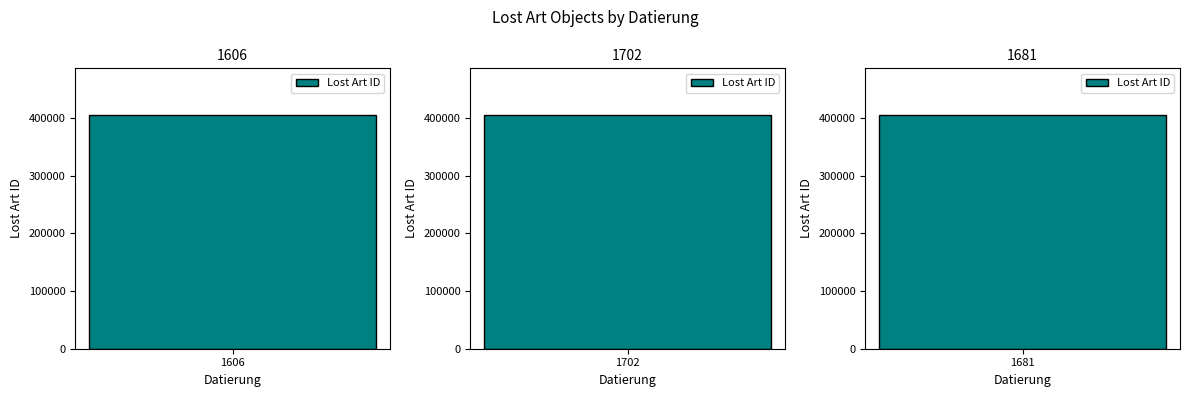

What is the greatest value displayed?

405303